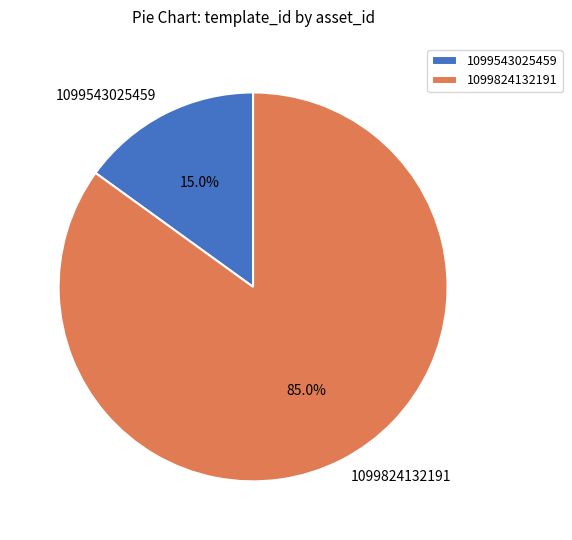

Does any single category account for the majority?

Yes